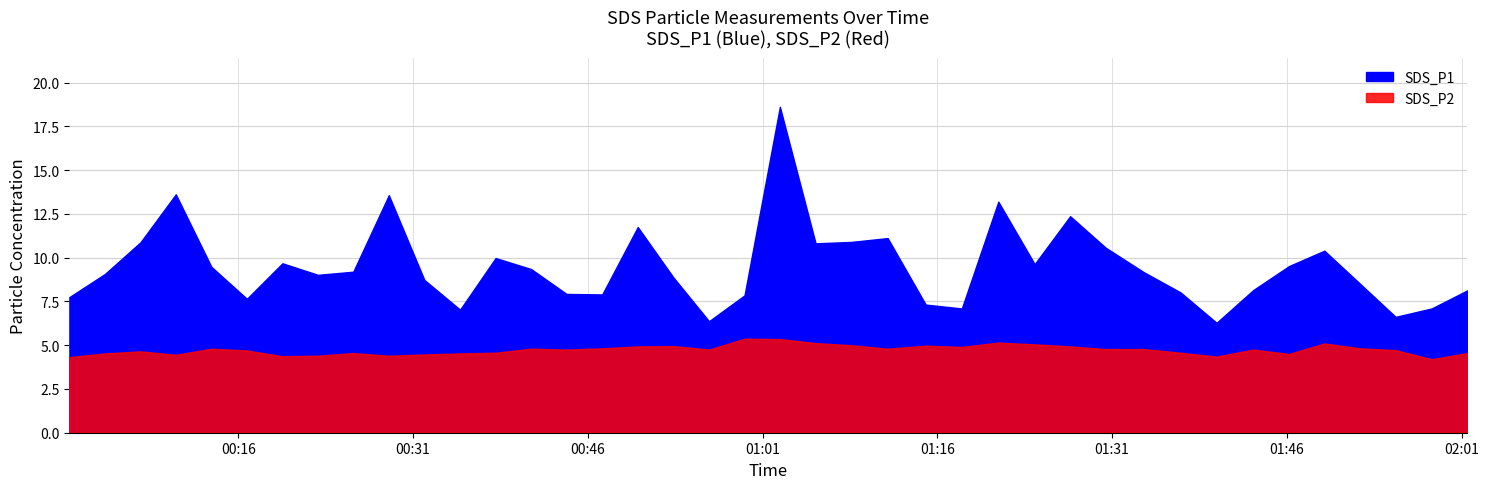

List the series in order of their peak value, lowest first.

SDS_P2, SDS_P1